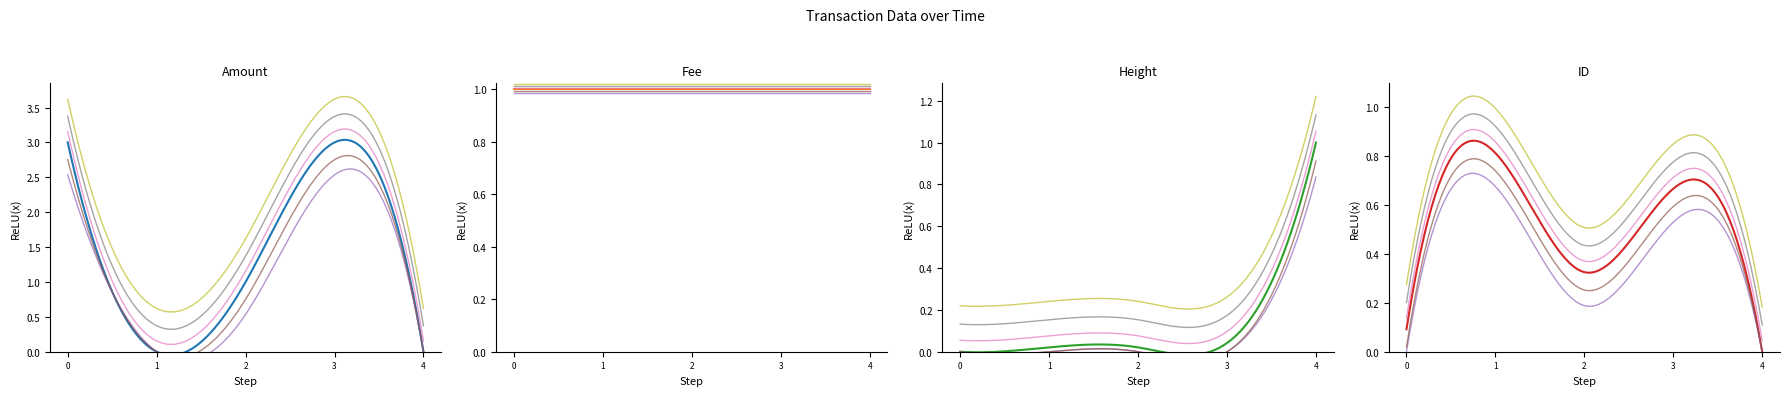

What is the difference between the maximum and second lowest values in the Height (norm) series?

1.0